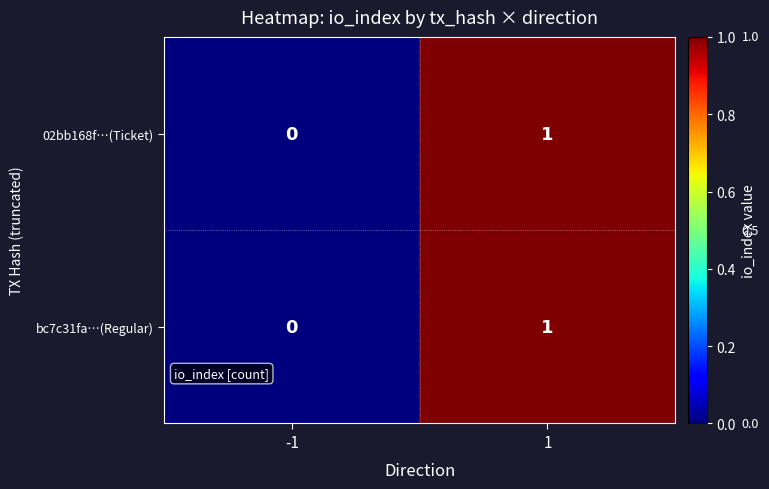

Reading left to right, list all the values displayed in this chart.

02bb168f…(Ticket): 0	1
bc7c31fa…(Regular): 0	1